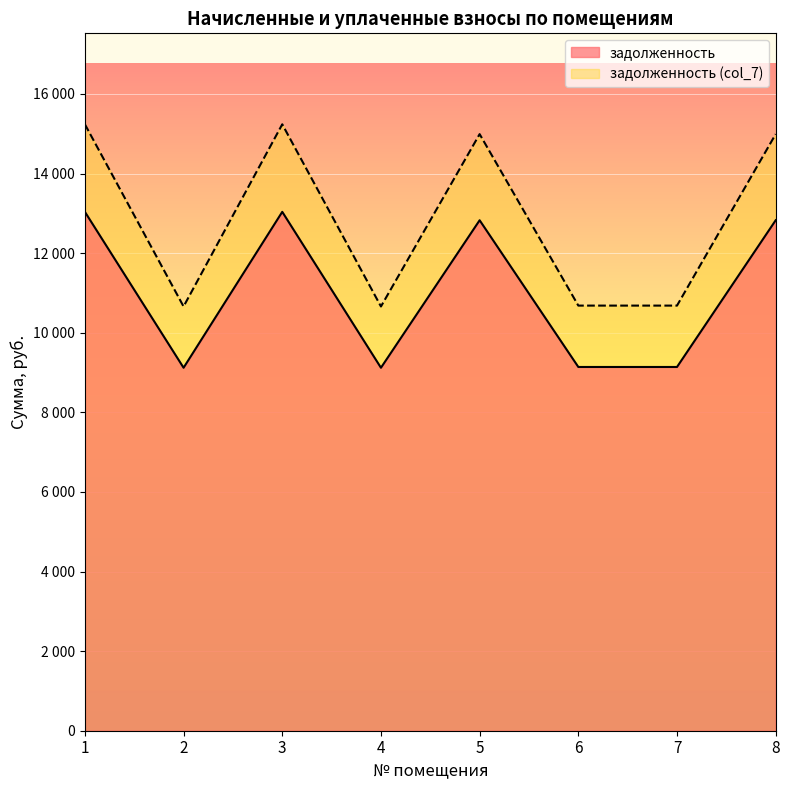

The задолженность (col_7) series shows 15113.7 at 7. True or false?

False